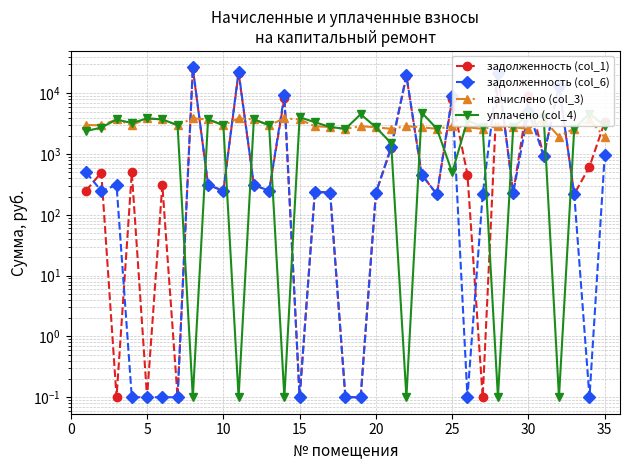

List the series in order of their peak value, lowest first.

начислено (col_3), уплачено (col_4), задолженность (col_1), задолженность (col_6)